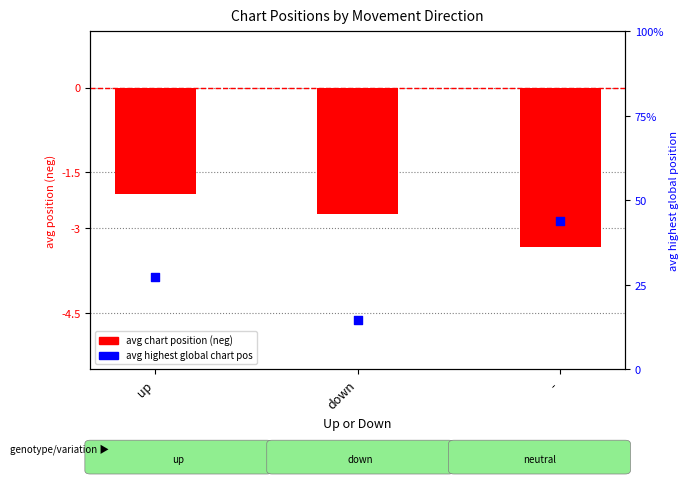

Which series has the largest Y range (max minus min)?

avg highest global pos